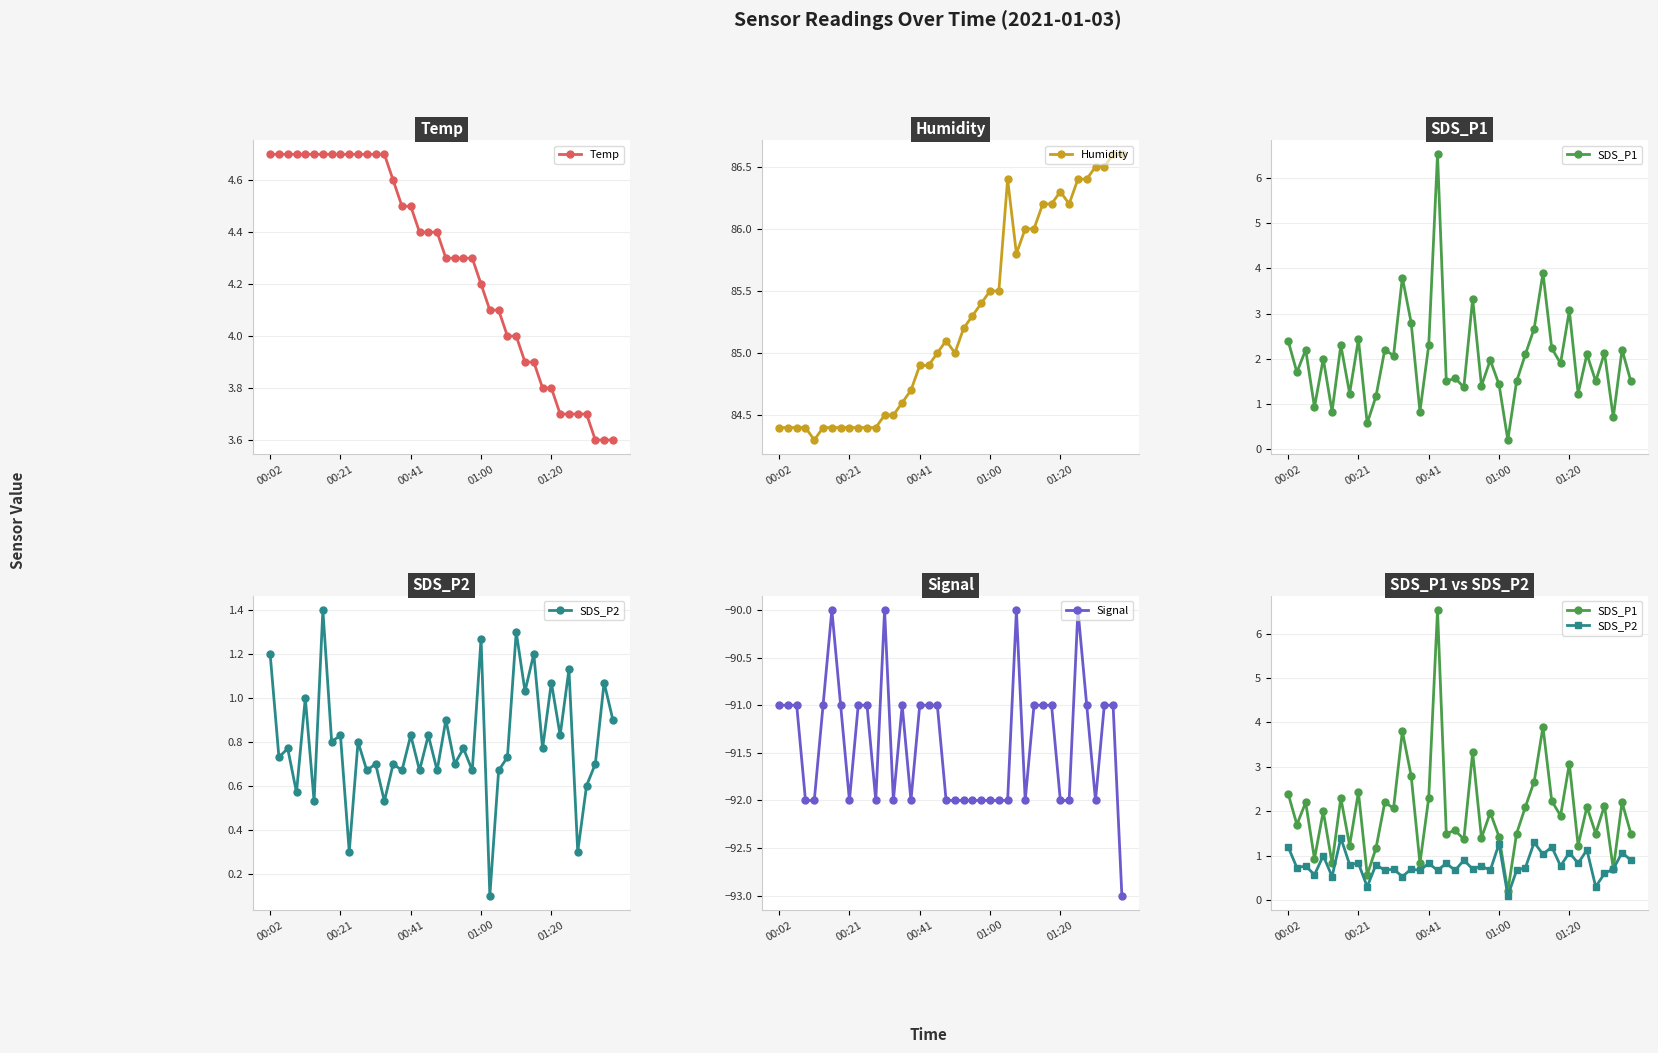

At which category is the sum across all series the highest?

17